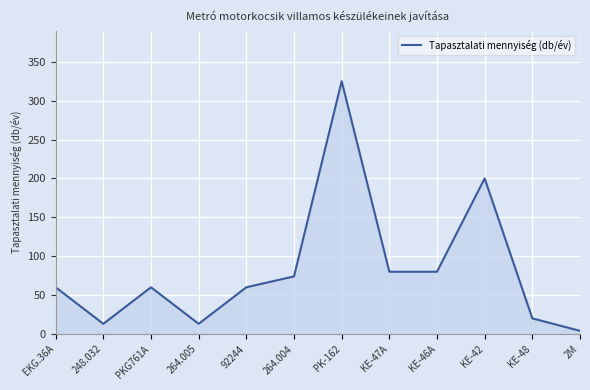

The chart shows a value of 103 at 92244. True or false?

False